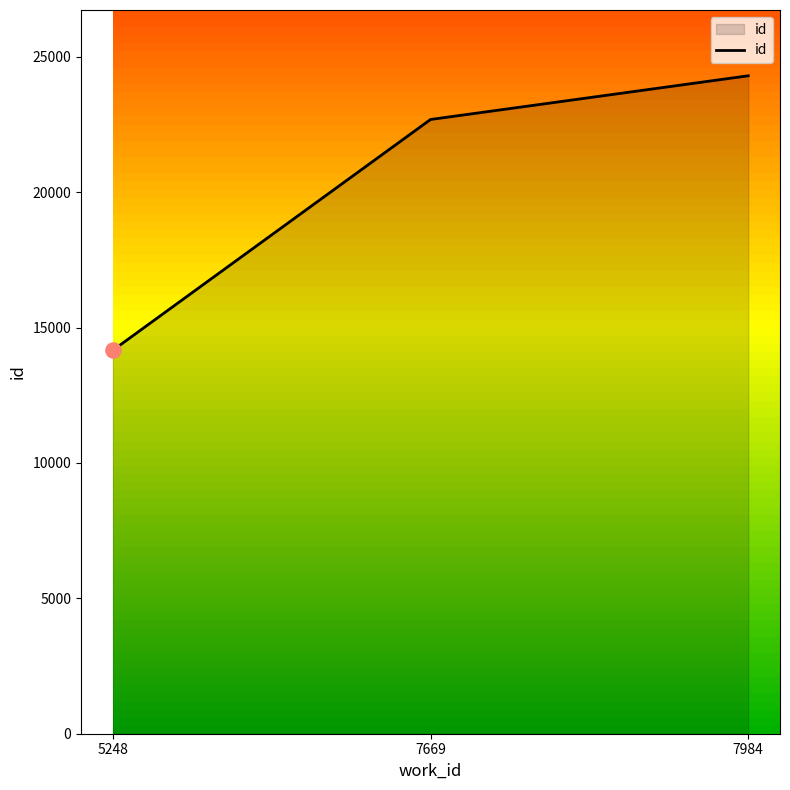

What is the ratio of the value at 7669 to the value at 5248?

1.6